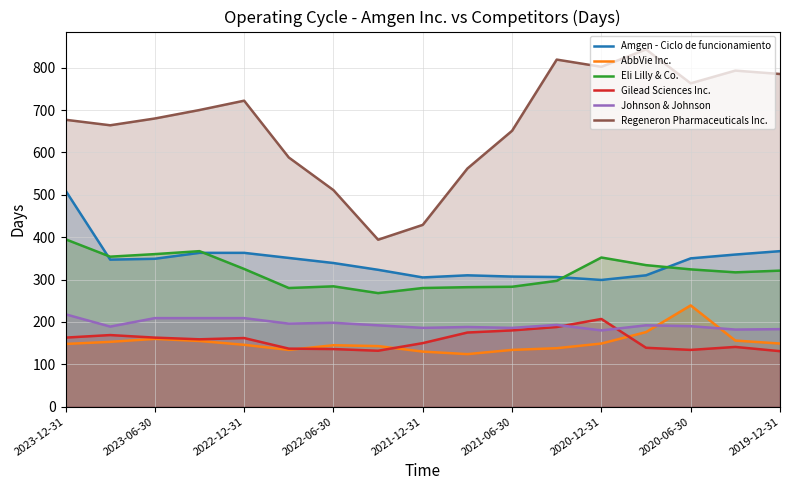

Which category has the highest value in the Gilead Sciences Inc. series?

2020-12-31